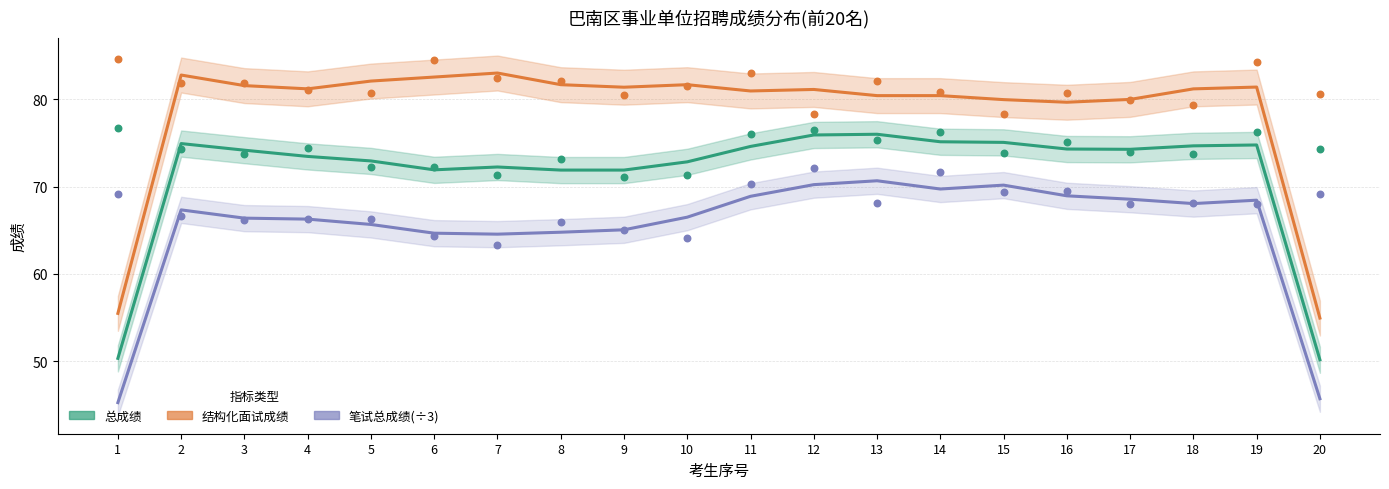

Which series has the largest Y range (max minus min)?

结构化面试成绩